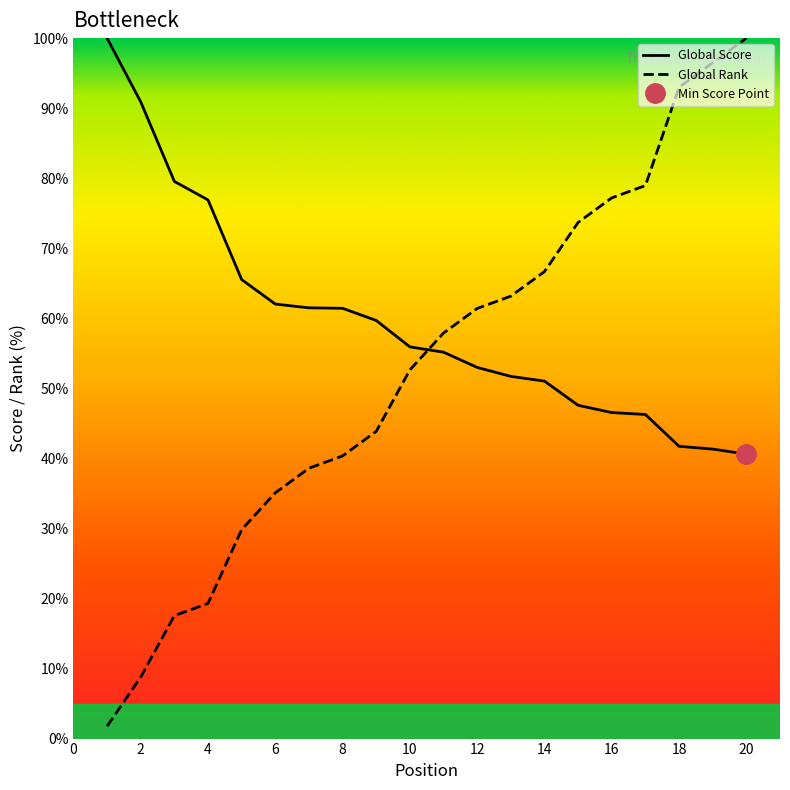

What is the value of the Global Rank point at the 8th from the left?

40.4